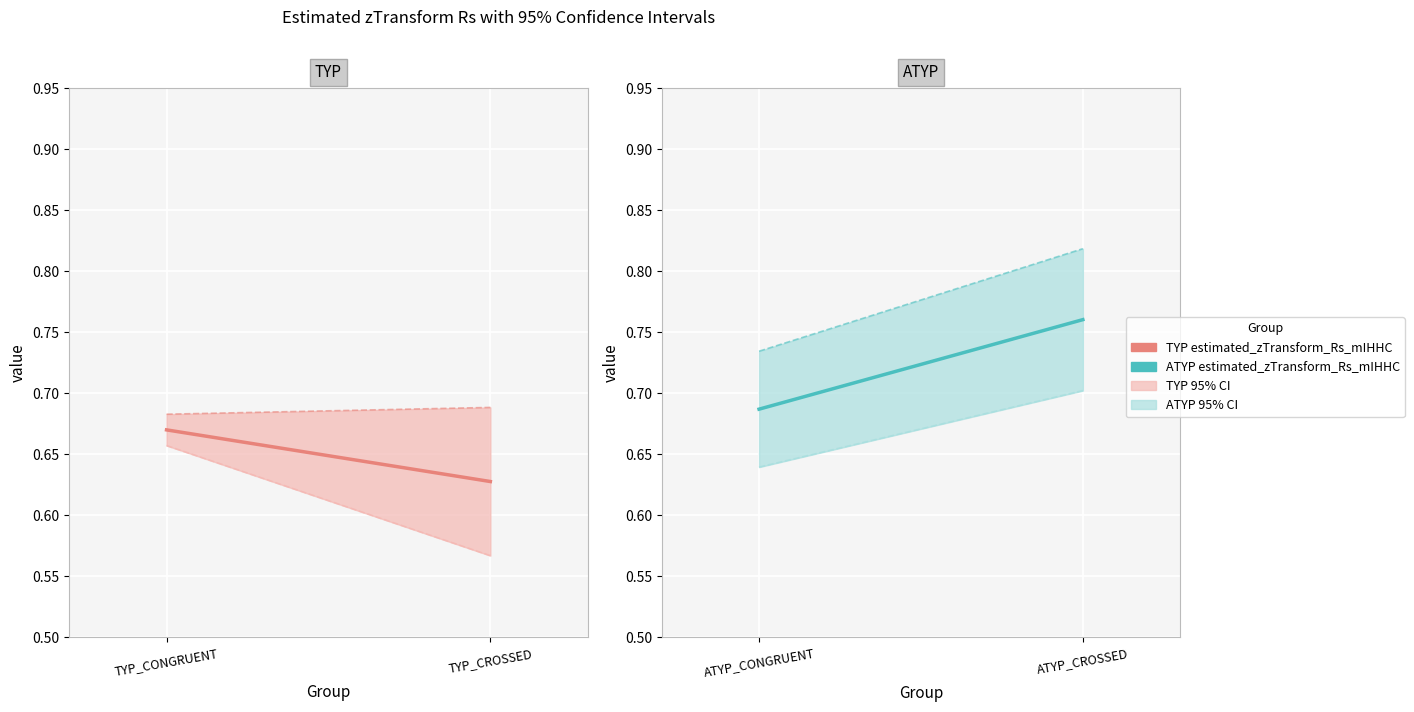

What is the difference between the maximum and minimum values in the upperBound_95percent_confidence_interva series?

0.1